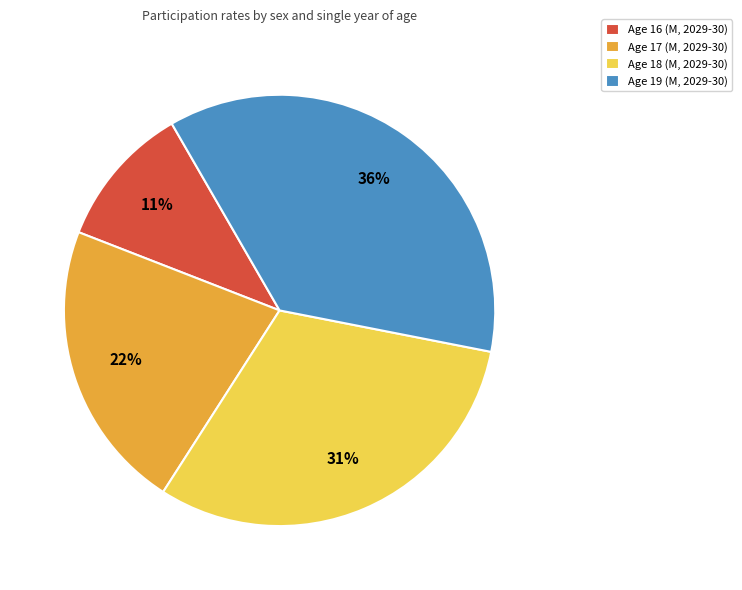

Do Age 16 (M, 2029-30) and Age 19 (M, 2029-30) together represent more than half of the pie?

No